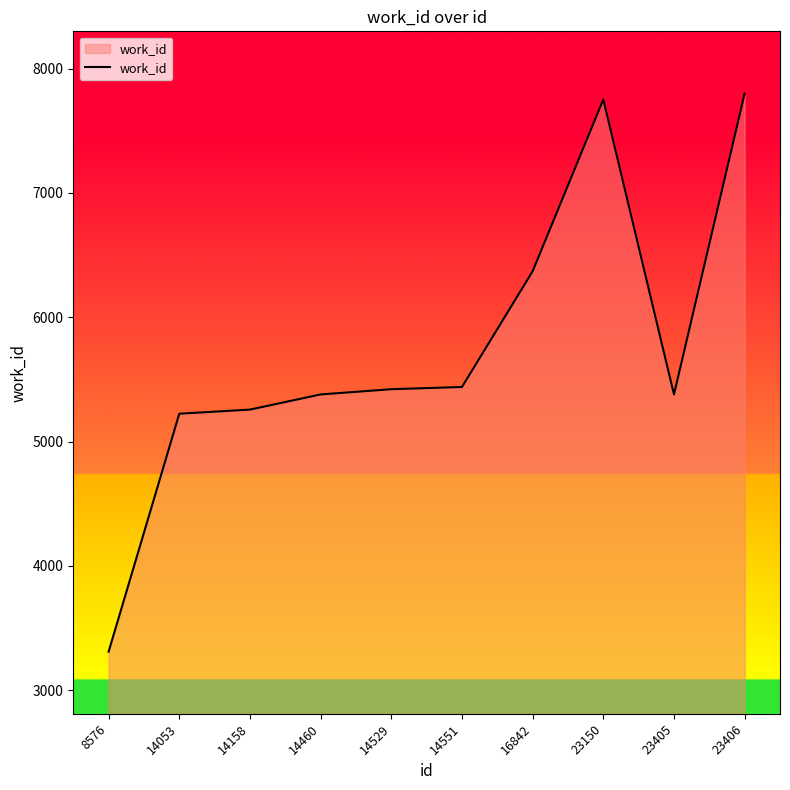

What is the change in value from 8576 to 14053?

+1914